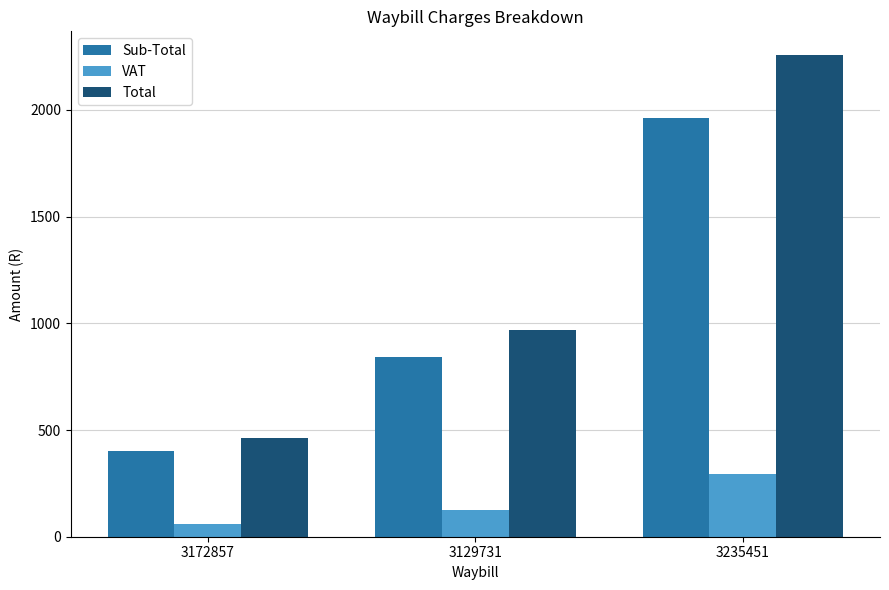

What is the sum of all VAT values?

480.5